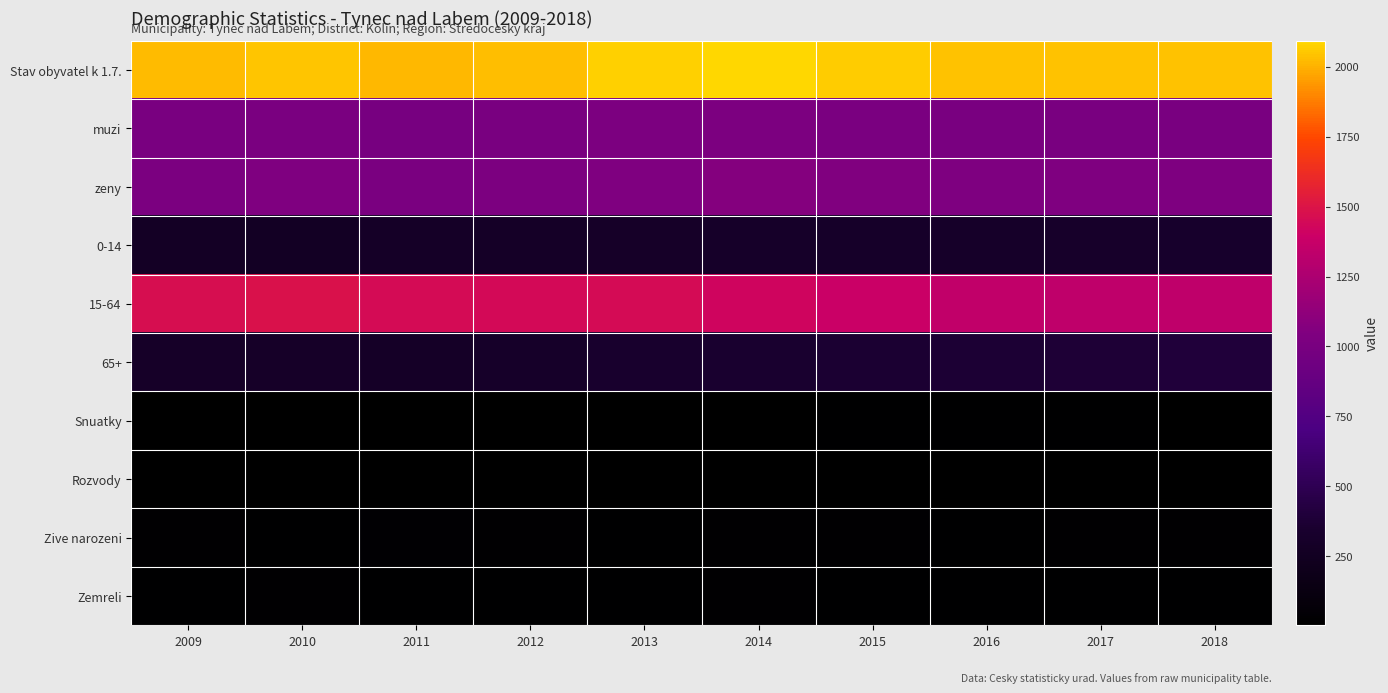

Reading left to right, transcribe all the data shown in this chart.

Stav obyvatel k 1.7.: 2009=2022	2010=2049	2011=2013	2012=2032	2013=2070	2014=2093	2015=2066	2016=2043	2017=2044	2018=2044
muzi: 2009=1003	2010=1008	2011=999	2012=1006	2013=1024	2014=1028	2015=1015	2016=1006	2017=1004	2018=1005
zeny: 2009=1019	2010=1041	2011=1014	2012=1026	2013=1046	2014=1065	2015=1051	2016=1037	2017=1040	2018=1039
0-14: 2009=273	2010=268	2011=289	2012=289	2013=301	2014=308	2015=312	2016=306	2017=317	2018=324
15-64: 2009=1465	2010=1483	2011=1456	2012=1447	2013=1450	2014=1418	2015=1383	2016=1347	2017=1340	2018=1339
65+: 2009=302	2010=300	2011=292	2012=308	2013=330	2014=348	2015=369	2016=377	2017=385	2018=400
Snuatky: 2009=10	2010=7	2011=10	2012=7	2013=9	2014=5	2015=12	2016=12	2017=14	2018=8
Rozvody: 2009=4	2010=8	2011=6	2012=6	2013=8	2014=3	2015=6	2016=7	2017=3	2018=8
Zive narozeni: 2009=23	2010=12	2011=31	2012=23	2013=16	2014=23	2015=20	2016=15	2017=21	2018=20
Zemreli: 2009=16	2010=22	2011=18	2012=17	2013=14	2014=20	2015=18	2016=17	2017=19	2018=14